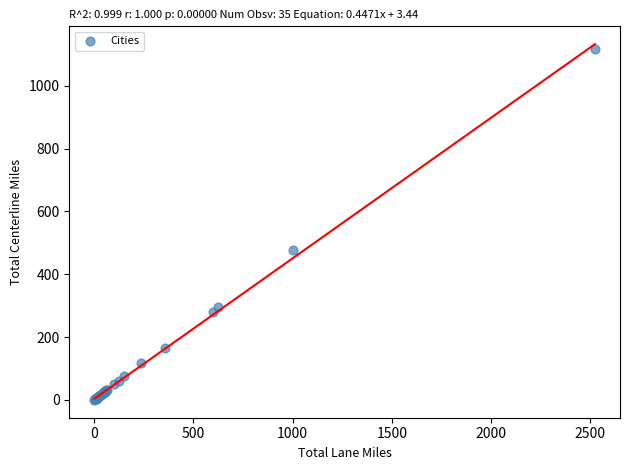

What Y value in the scatter plot is closest to 558?

475.6